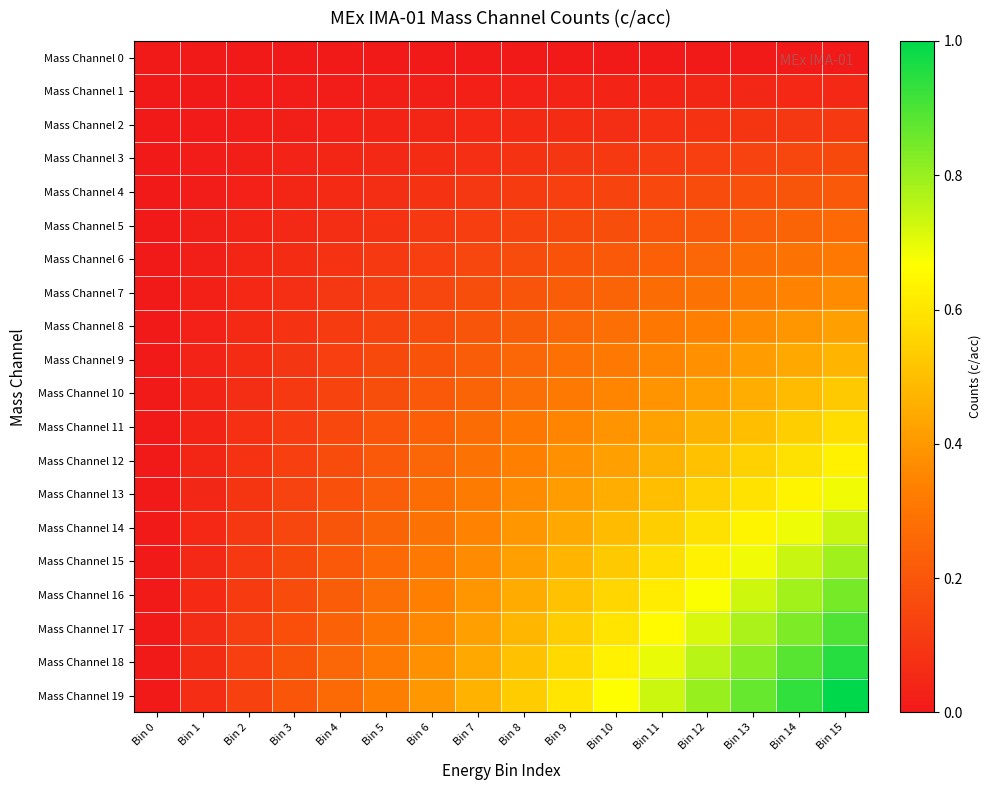

Reading left to right, what are all the values shown in this chart?

Mass Channel 0: Bin 0=0.0	Bin 1=0.0	Bin 2=0.0	Bin 3=0.0	Bin 4=0.0	Bin 5=0.0	Bin 6=0.0	Bin 7=0.0	Bin 8=0.0	Bin 9=0.0	Bin 10=0.0	Bin 11=0.0	Bin 12=0.0	Bin 13=0.0	Bin 14=0.0	Bin 15=0.0
Mass Channel 1: Bin 0=0.0	Bin 1=0.0	Bin 2=0.0	Bin 3=0.0	Bin 4=0.0	Bin 5=0.0	Bin 6=0.0	Bin 7=0.0	Bin 8=0.0	Bin 9=0.0	Bin 10=0.0	Bin 11=0.0	Bin 12=0.0	Bin 13=0.0	Bin 14=0.0	Bin 15=0.1
Mass Channel 2: Bin 0=0.0	Bin 1=0.0	Bin 2=0.0	Bin 3=0.0	Bin 4=0.0	Bin 5=0.0	Bin 6=0.0	Bin 7=0.0	Bin 8=0.1	Bin 9=0.1	Bin 10=0.1	Bin 11=0.1	Bin 12=0.1	Bin 13=0.1	Bin 14=0.1	Bin 15=0.1
Mass Channel 3: Bin 0=0.0	Bin 1=0.0	Bin 2=0.0	Bin 3=0.0	Bin 4=0.0	Bin 5=0.1	Bin 6=0.1	Bin 7=0.1	Bin 8=0.1	Bin 9=0.1	Bin 10=0.1	Bin 11=0.1	Bin 12=0.1	Bin 13=0.1	Bin 14=0.1	Bin 15=0.2
Mass Channel 4: Bin 0=0.0	Bin 1=0.0	Bin 2=0.0	Bin 3=0.0	Bin 4=0.1	Bin 5=0.1	Bin 6=0.1	Bin 7=0.1	Bin 8=0.1	Bin 9=0.1	Bin 10=0.1	Bin 11=0.2	Bin 12=0.2	Bin 13=0.2	Bin 14=0.2	Bin 15=0.2
Mass Channel 5: Bin 0=0.0	Bin 1=0.0	Bin 2=0.0	Bin 3=0.1	Bin 4=0.1	Bin 5=0.1	Bin 6=0.1	Bin 7=0.1	Bin 8=0.1	Bin 9=0.2	Bin 10=0.2	Bin 11=0.2	Bin 12=0.2	Bin 13=0.2	Bin 14=0.2	Bin 15=0.3
Mass Channel 6: Bin 0=0.0	Bin 1=0.0	Bin 2=0.0	Bin 3=0.1	Bin 4=0.1	Bin 5=0.1	Bin 6=0.1	Bin 7=0.1	Bin 8=0.2	Bin 9=0.2	Bin 10=0.2	Bin 11=0.2	Bin 12=0.3	Bin 13=0.3	Bin 14=0.3	Bin 15=0.3
Mass Channel 7: Bin 0=0.0	Bin 1=0.0	Bin 2=0.0	Bin 3=0.1	Bin 4=0.1	Bin 5=0.1	Bin 6=0.1	Bin 7=0.2	Bin 8=0.2	Bin 9=0.2	Bin 10=0.2	Bin 11=0.3	Bin 12=0.3	Bin 13=0.3	Bin 14=0.3	Bin 15=0.4
Mass Channel 8: Bin 0=0.0	Bin 1=0.0	Bin 2=0.1	Bin 3=0.1	Bin 4=0.1	Bin 5=0.1	Bin 6=0.2	Bin 7=0.2	Bin 8=0.2	Bin 9=0.3	Bin 10=0.3	Bin 11=0.3	Bin 12=0.3	Bin 13=0.4	Bin 14=0.4	Bin 15=0.4
Mass Channel 9: Bin 0=0.0	Bin 1=0.0	Bin 2=0.1	Bin 3=0.1	Bin 4=0.1	Bin 5=0.2	Bin 6=0.2	Bin 7=0.2	Bin 8=0.3	Bin 9=0.3	Bin 10=0.3	Bin 11=0.3	Bin 12=0.4	Bin 13=0.4	Bin 14=0.4	Bin 15=0.5
Mass Channel 10: Bin 0=0.0	Bin 1=0.0	Bin 2=0.1	Bin 3=0.1	Bin 4=0.1	Bin 5=0.2	Bin 6=0.2	Bin 7=0.2	Bin 8=0.3	Bin 9=0.3	Bin 10=0.4	Bin 11=0.4	Bin 12=0.4	Bin 13=0.5	Bin 14=0.5	Bin 15=0.5
Mass Channel 11: Bin 0=0.0	Bin 1=0.0	Bin 2=0.1	Bin 3=0.1	Bin 4=0.2	Bin 5=0.2	Bin 6=0.2	Bin 7=0.3	Bin 8=0.3	Bin 9=0.3	Bin 10=0.4	Bin 11=0.4	Bin 12=0.5	Bin 13=0.5	Bin 14=0.5	Bin 15=0.6
Mass Channel 12: Bin 0=0.0	Bin 1=0.0	Bin 2=0.1	Bin 3=0.1	Bin 4=0.2	Bin 5=0.2	Bin 6=0.3	Bin 7=0.3	Bin 8=0.3	Bin 9=0.4	Bin 10=0.4	Bin 11=0.5	Bin 12=0.5	Bin 13=0.5	Bin 14=0.6	Bin 15=0.6
Mass Channel 13: Bin 0=0.0	Bin 1=0.0	Bin 2=0.1	Bin 3=0.1	Bin 4=0.2	Bin 5=0.2	Bin 6=0.3	Bin 7=0.3	Bin 8=0.4	Bin 9=0.4	Bin 10=0.5	Bin 11=0.5	Bin 12=0.5	Bin 13=0.6	Bin 14=0.6	Bin 15=0.7
Mass Channel 14: Bin 0=0.0	Bin 1=0.0	Bin 2=0.1	Bin 3=0.1	Bin 4=0.2	Bin 5=0.2	Bin 6=0.3	Bin 7=0.3	Bin 8=0.4	Bin 9=0.4	Bin 10=0.5	Bin 11=0.5	Bin 12=0.6	Bin 13=0.6	Bin 14=0.7	Bin 15=0.7
Mass Channel 15: Bin 0=0.0	Bin 1=0.1	Bin 2=0.1	Bin 3=0.2	Bin 4=0.2	Bin 5=0.3	Bin 6=0.3	Bin 7=0.4	Bin 8=0.4	Bin 9=0.5	Bin 10=0.5	Bin 11=0.6	Bin 12=0.6	Bin 13=0.7	Bin 14=0.7	Bin 15=0.8
Mass Channel 16: Bin 0=0.0	Bin 1=0.1	Bin 2=0.1	Bin 3=0.2	Bin 4=0.2	Bin 5=0.3	Bin 6=0.3	Bin 7=0.4	Bin 8=0.4	Bin 9=0.5	Bin 10=0.6	Bin 11=0.6	Bin 12=0.7	Bin 13=0.7	Bin 14=0.8	Bin 15=0.8
Mass Channel 17: Bin 0=0.0	Bin 1=0.1	Bin 2=0.1	Bin 3=0.2	Bin 4=0.2	Bin 5=0.3	Bin 6=0.4	Bin 7=0.4	Bin 8=0.5	Bin 9=0.5	Bin 10=0.6	Bin 11=0.7	Bin 12=0.7	Bin 13=0.8	Bin 14=0.8	Bin 15=0.9
Mass Channel 18: Bin 0=0.0	Bin 1=0.1	Bin 2=0.1	Bin 3=0.2	Bin 4=0.3	Bin 5=0.3	Bin 6=0.4	Bin 7=0.4	Bin 8=0.5	Bin 9=0.6	Bin 10=0.6	Bin 11=0.7	Bin 12=0.8	Bin 13=0.8	Bin 14=0.9	Bin 15=0.9
Mass Channel 19: Bin 0=0.0	Bin 1=0.1	Bin 2=0.1	Bin 3=0.2	Bin 4=0.3	Bin 5=0.3	Bin 6=0.4	Bin 7=0.5	Bin 8=0.5	Bin 9=0.6	Bin 10=0.7	Bin 11=0.7	Bin 12=0.8	Bin 13=0.9	Bin 14=0.9	Bin 15=1.0